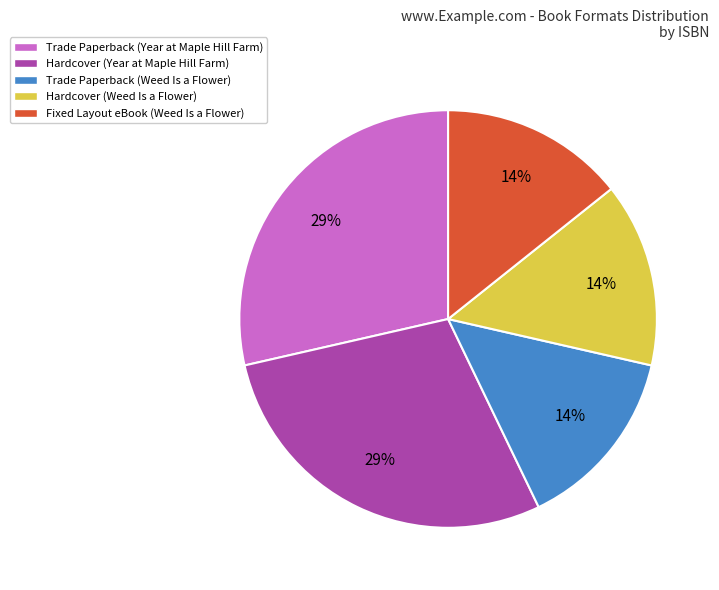

Combined, do Trade Paperback (Year at Maple Hill Farm) and Fixed Layout eBook (Weed Is a Flower) account for over 50%?

No